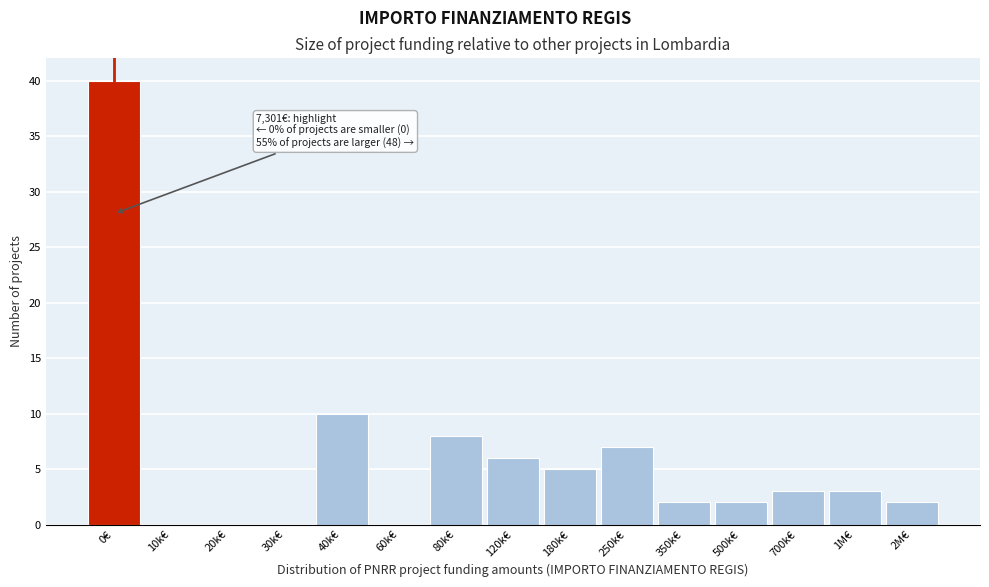

Reading left to right, transcribe all the data shown in this chart.

0€=40	10k€=0	20k€=0	30k€=0	40k€=10	60k€=0	80k€=8	120k€=6	180k€=5	250k€=7	350k€=2	500k€=2	700k€=3	1M€=3	2M€=2